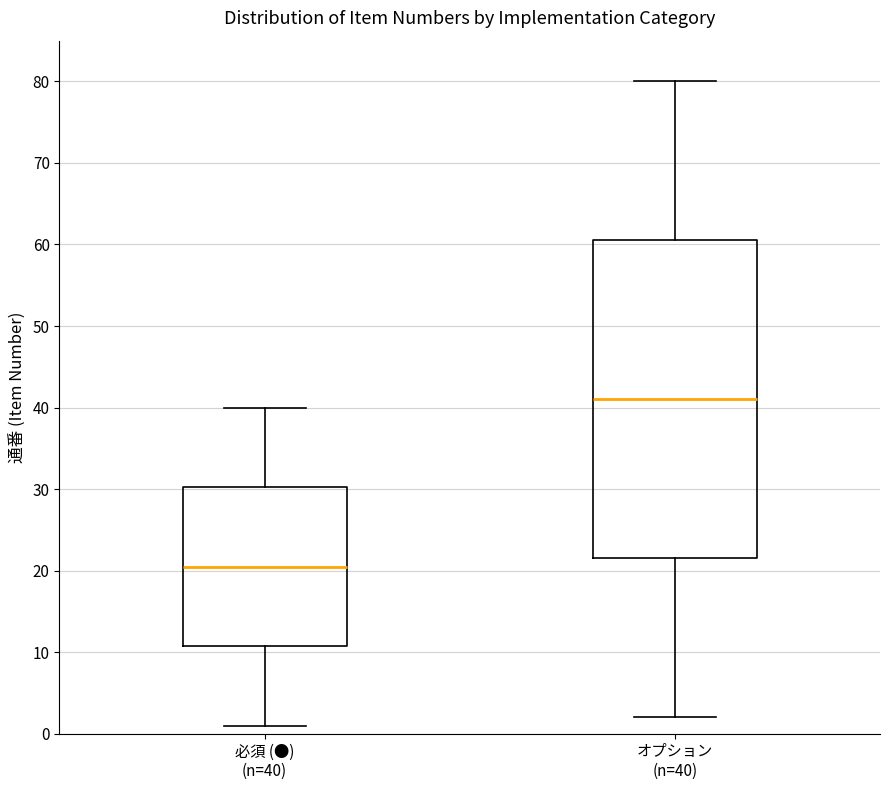

Which box is the tallest, from its lower edge to its upper edge?

オプション (n=40)